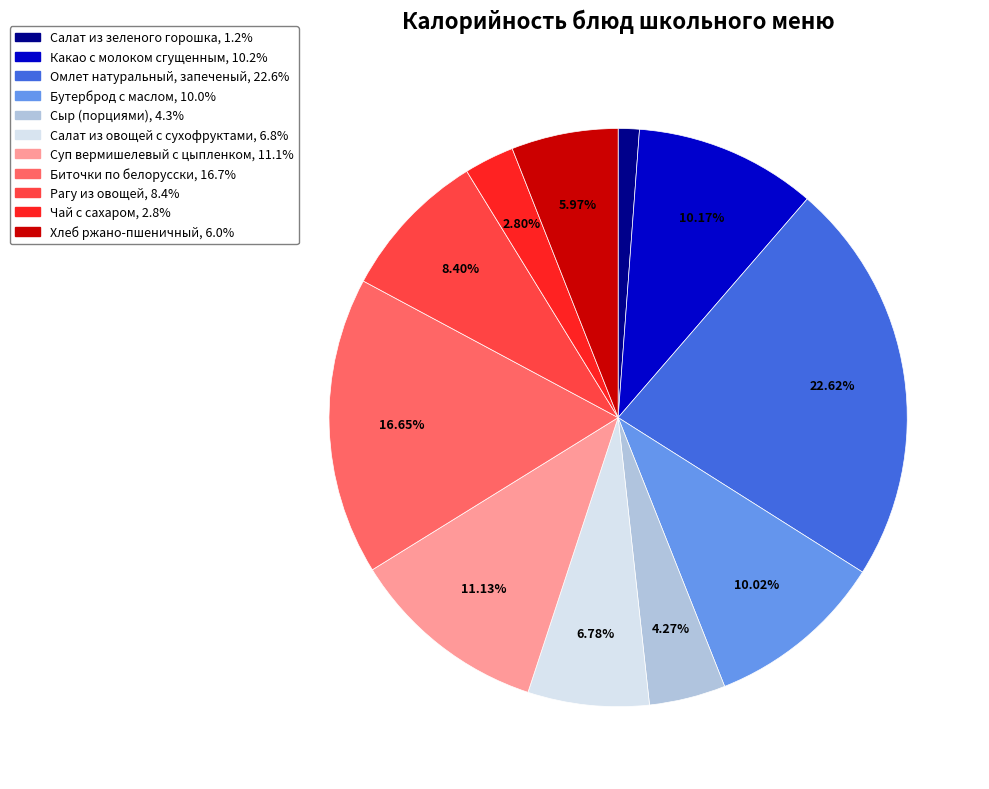

What percentage do Биточки по белорусски and Хлеб ржано-пшеничный together represent?

22.6%